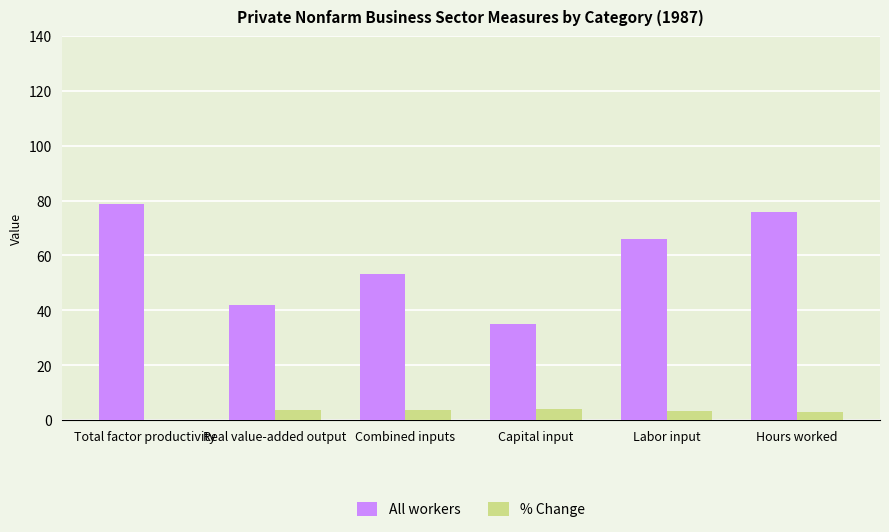

What is the sum of the % Change values at Hours worked and Combined inputs?

6.7